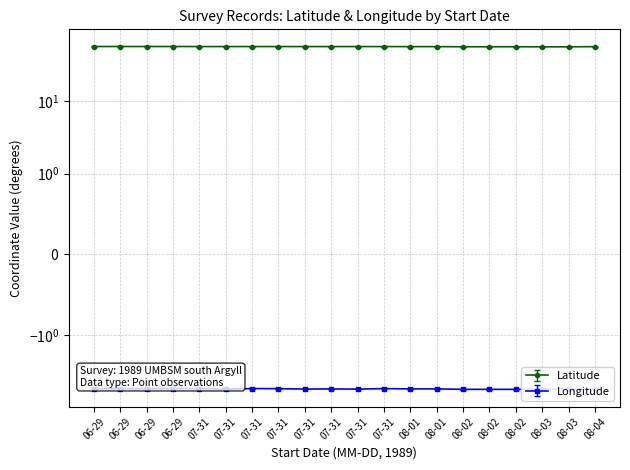

True or false: Latitude has a value of 25.4 at 1989-06-29.

False